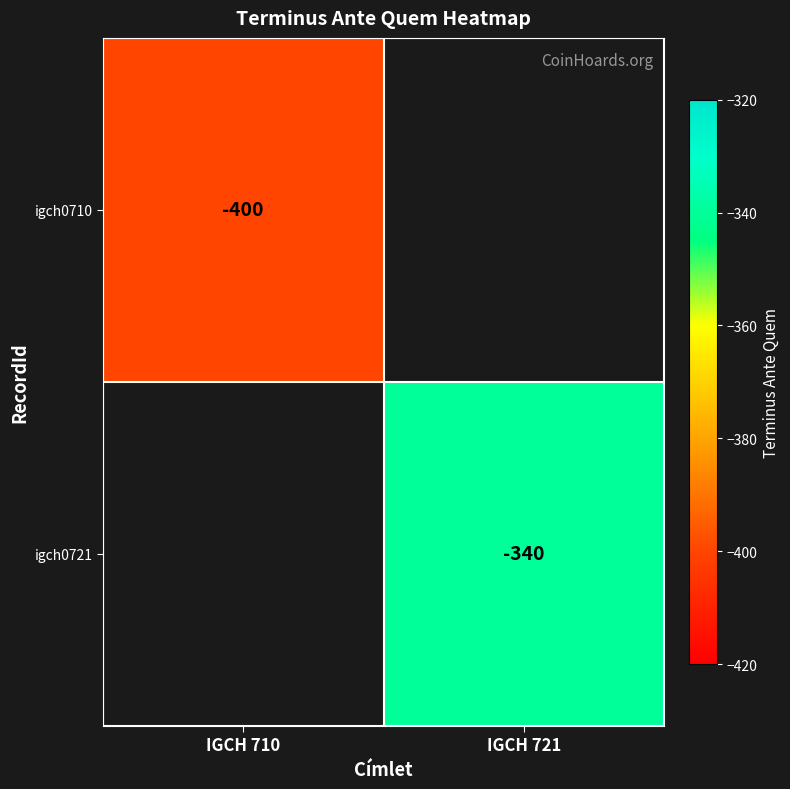

True or false: igch0710 has a value of -94 at IGCH 710.

False